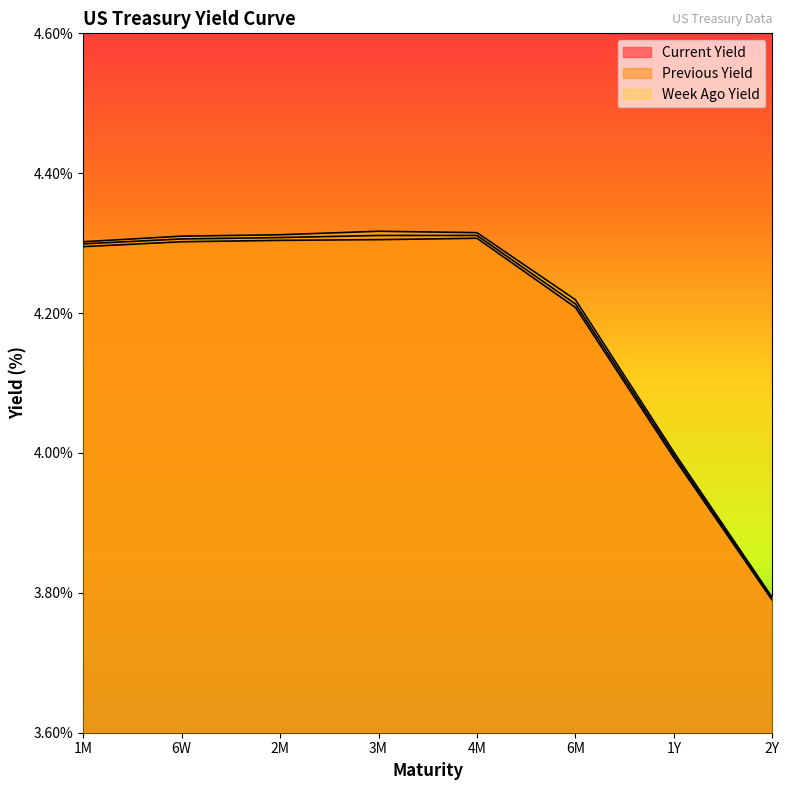

True or false: Current Yield and Week Ago Yield cross at least once.

False